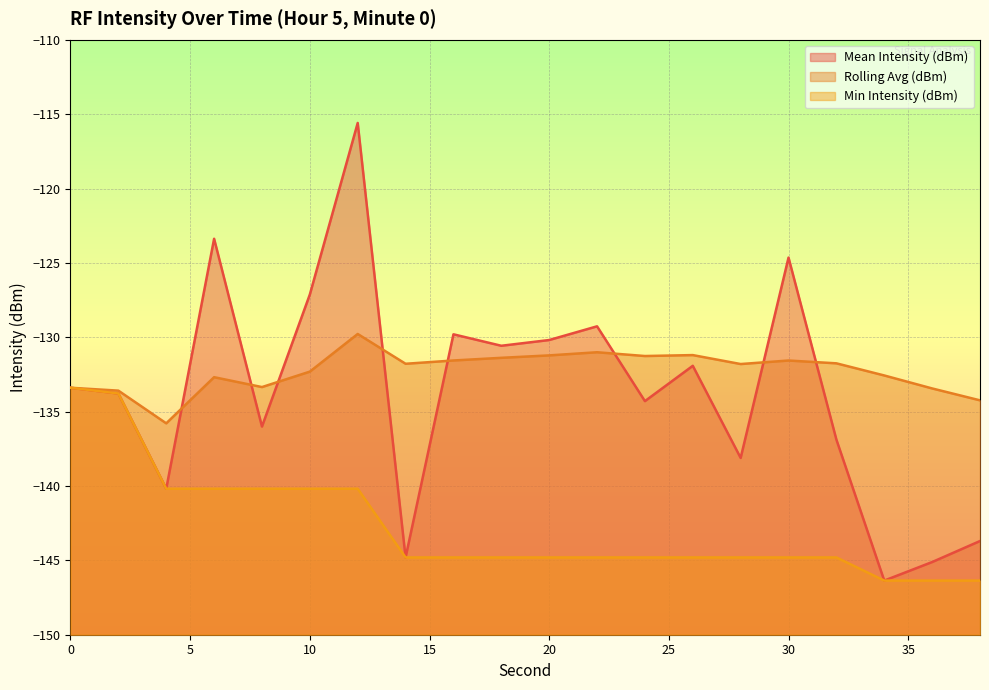

Does the chart display data point markers on the line(s)?

No